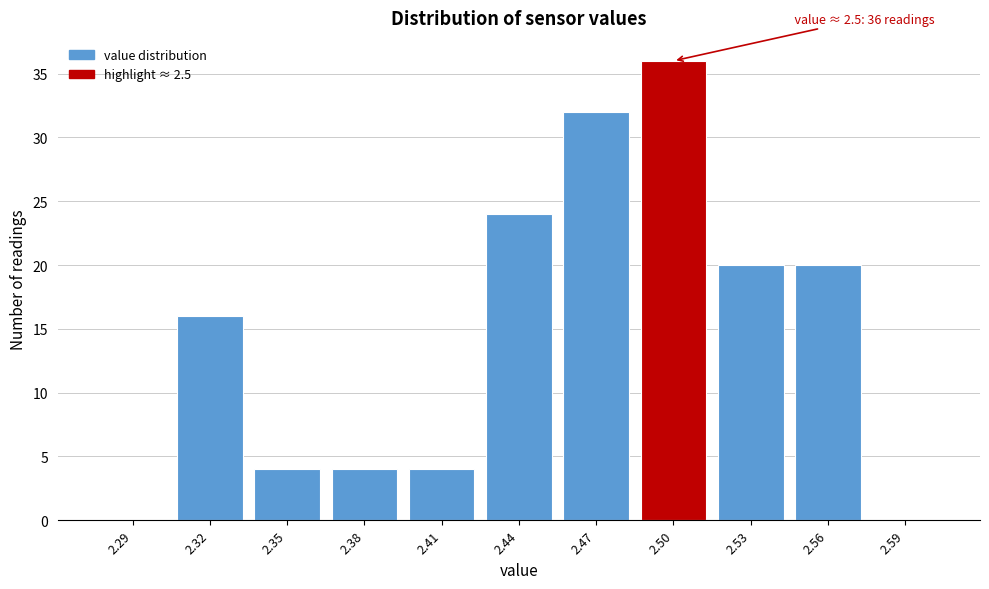

Reading left to right, list all the values displayed in this chart.

2.29=0	2.32=16	2.35=4	2.38=4	2.41=4	2.44=24	2.47=32	2.50=36	2.53=20	2.56=20	2.59=0